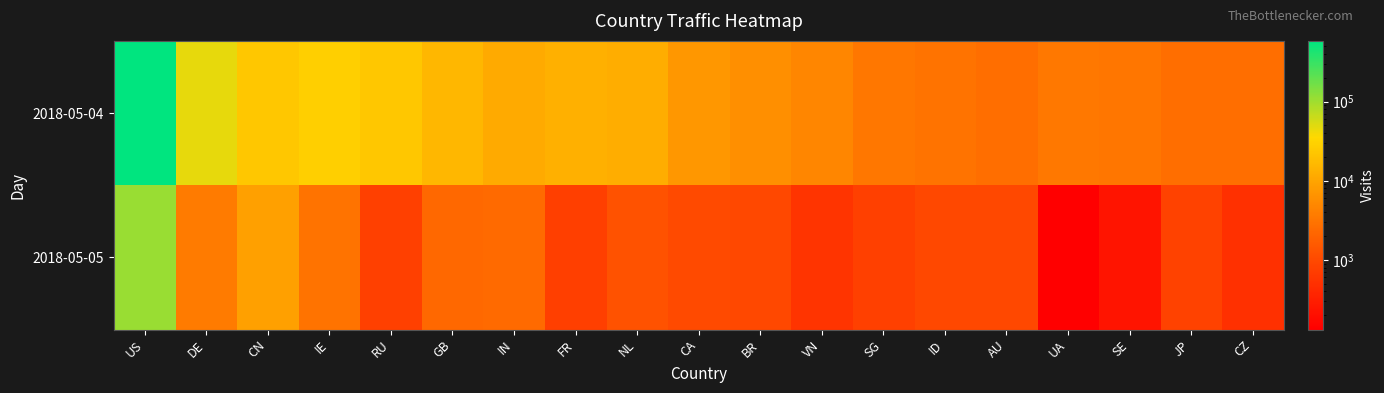

Rank the series by their maximum value, from highest to lowest.

2018-05-04, 2018-05-05